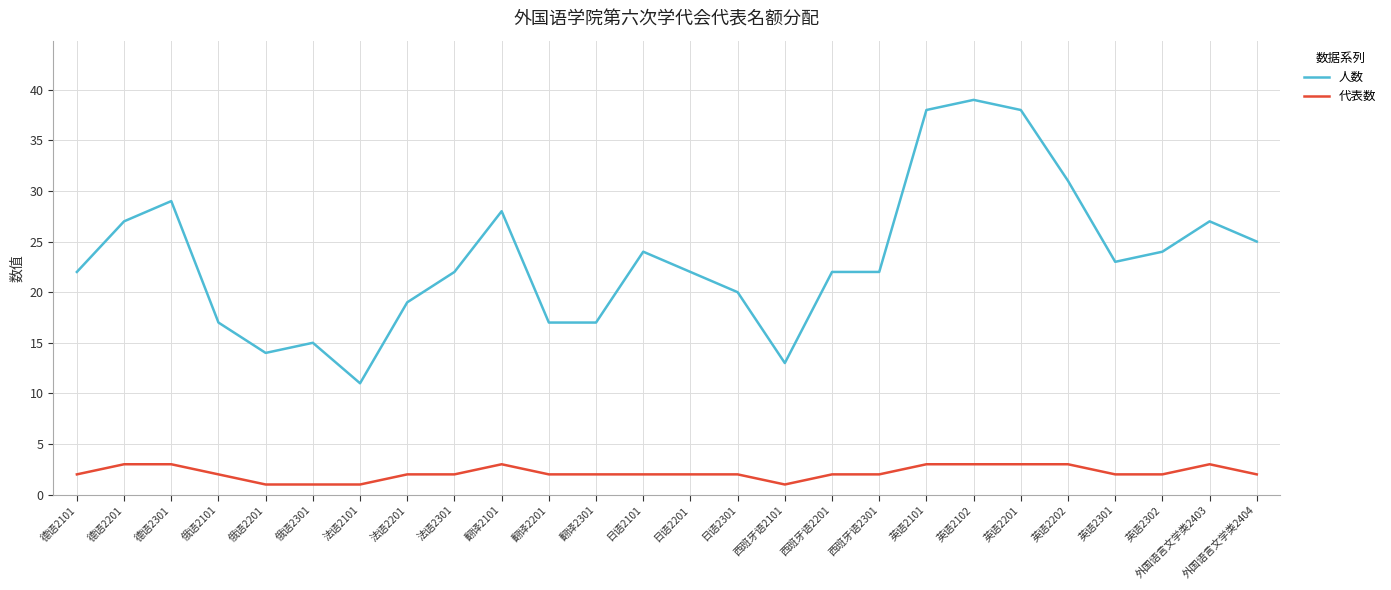

What is the difference between the maximum and minimum values in the 人数 series?

28